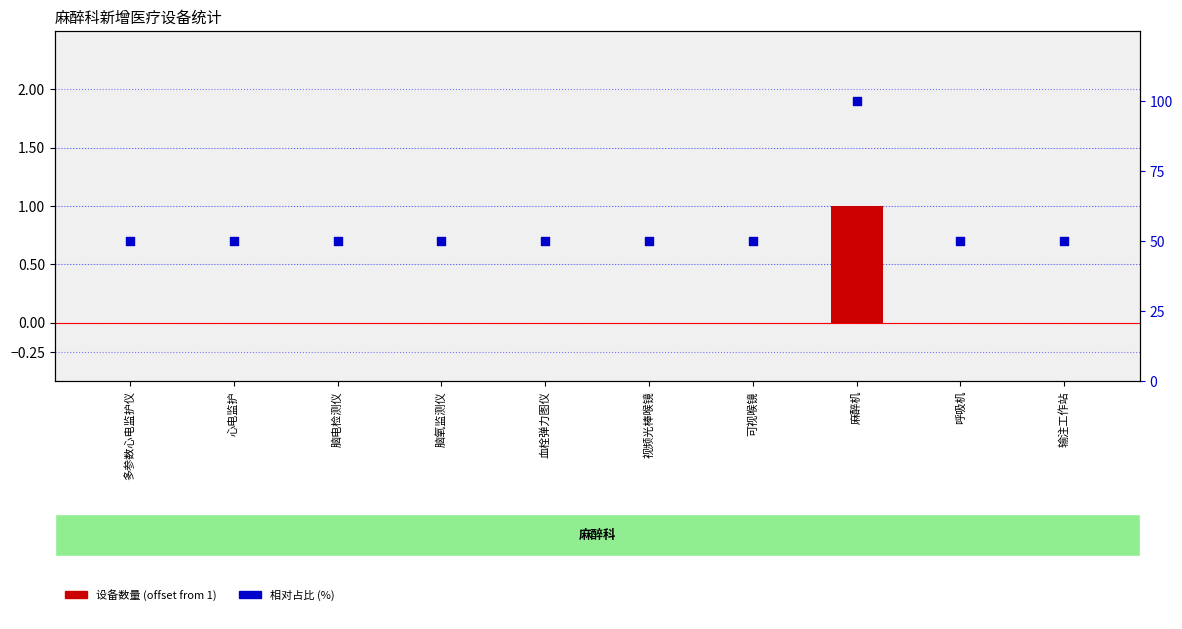

Which series contains the lowest Y value?

count offset